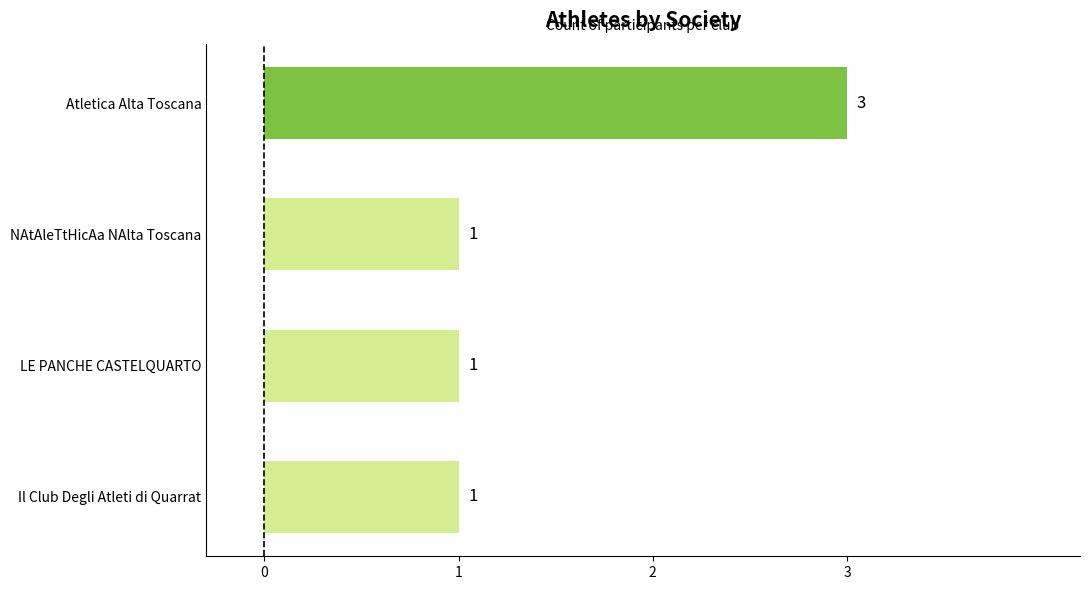

Approximately how many times larger is the value at Il Club Degli Atleti di Quarrat compared to Atletica Alta Toscana?

0.3